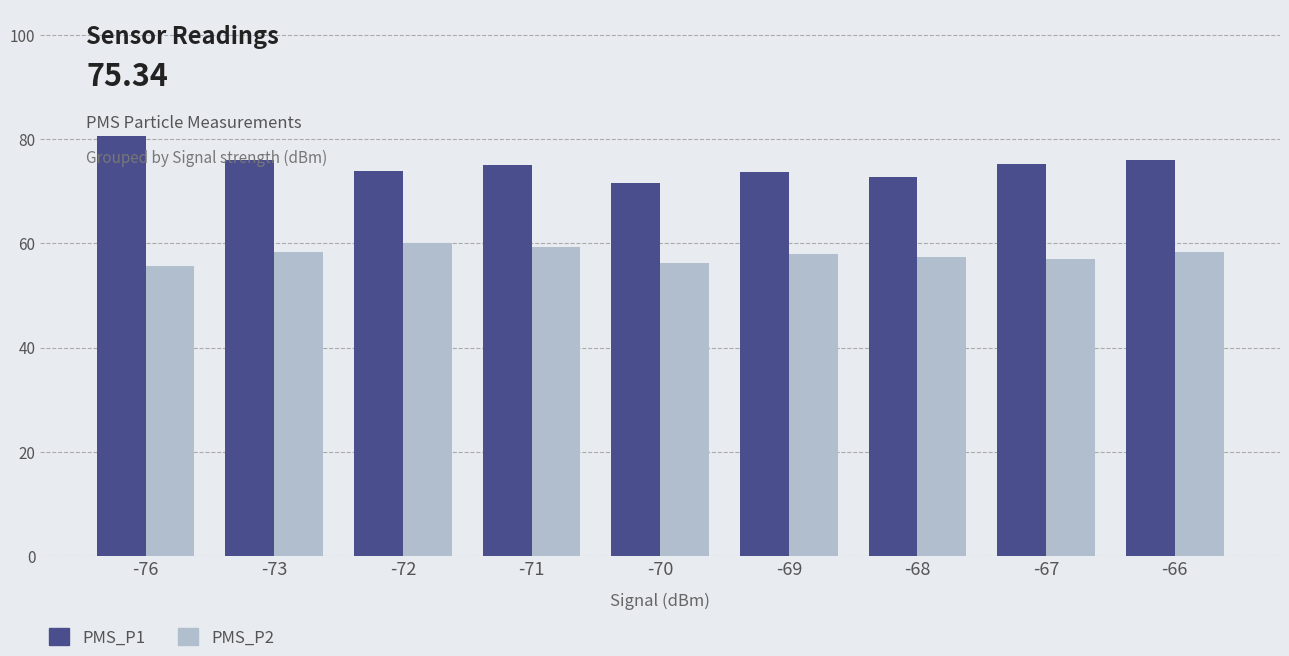

Which category has the highest value in the PMS_P1 series?

-76